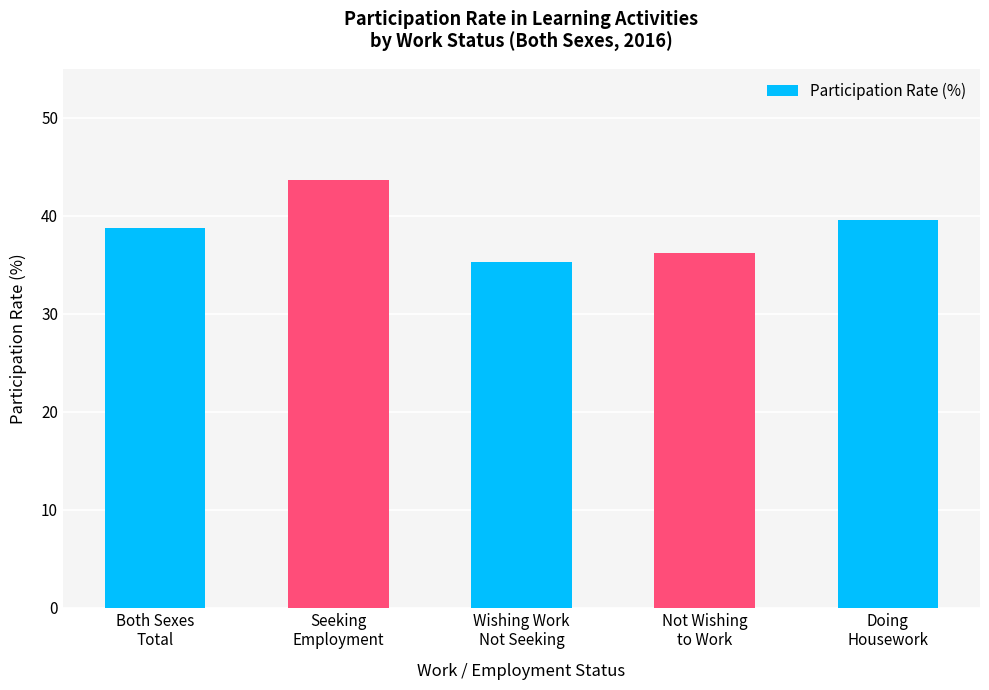

What is the value of the 3rd bar from the left?

35.3